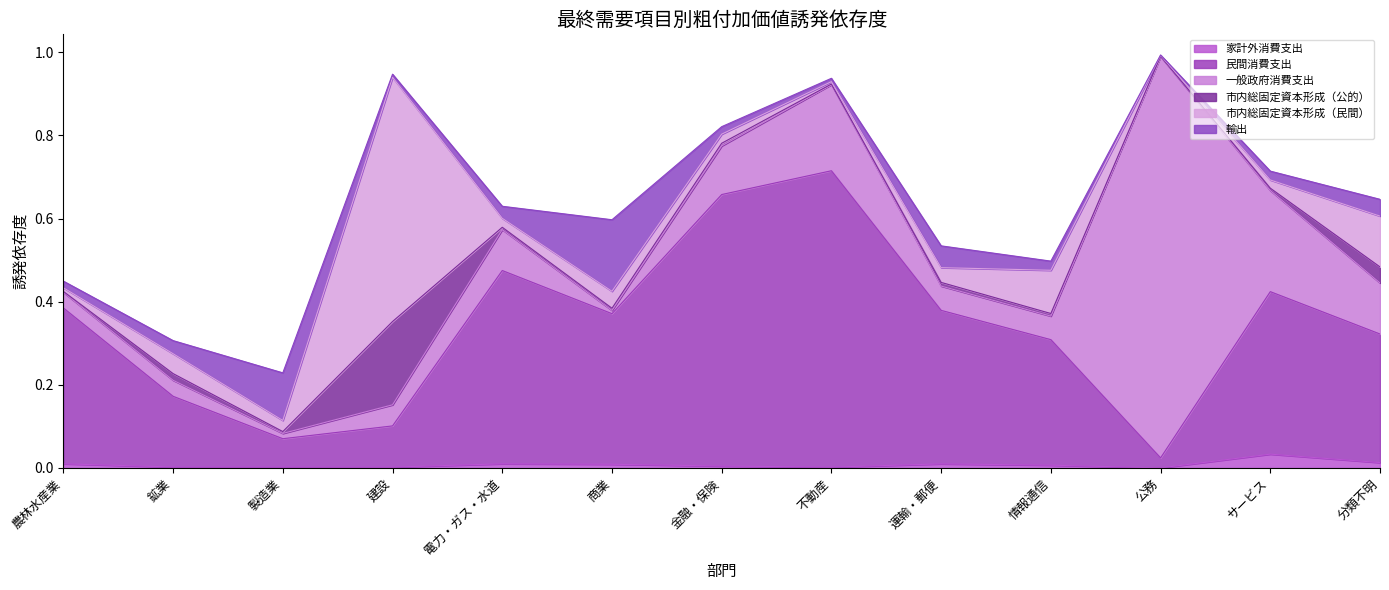

How many series are shown in this chart?

6